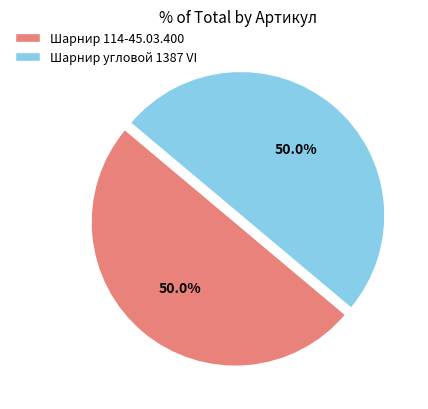

Combined, what portion of the pie is Шарнир угловой 1387 VI and Шарнир 114-45.03.400?

100.0%